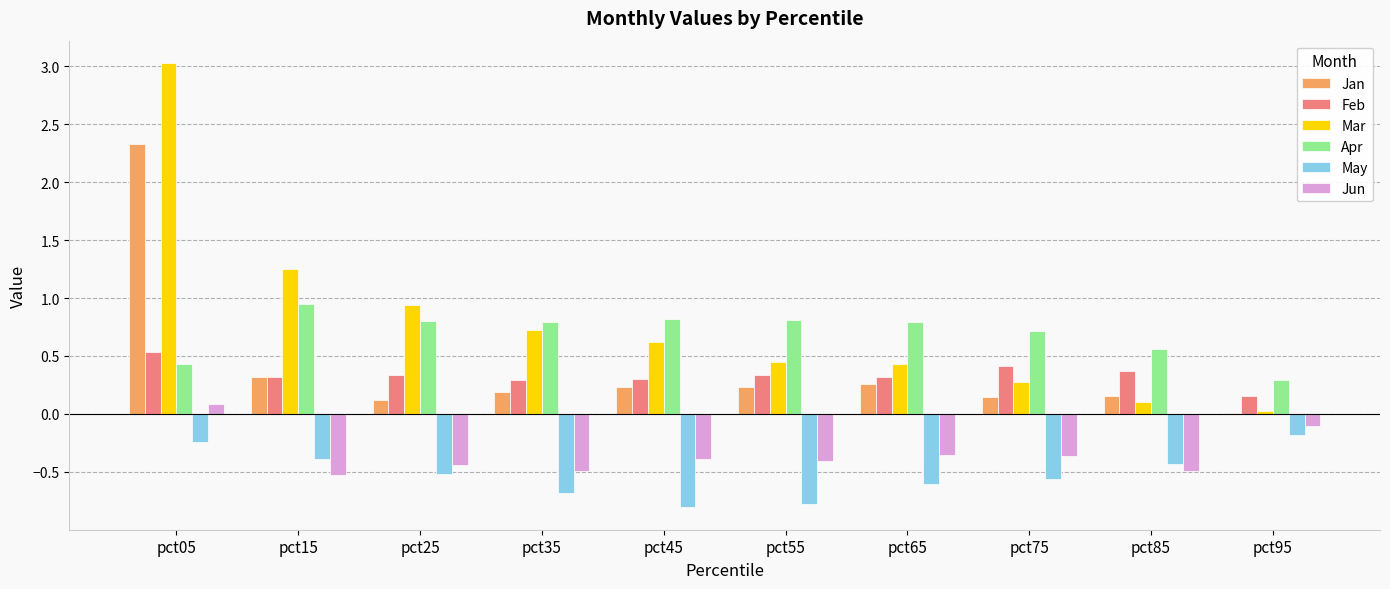

Where is Jan nearest to the value 1?

pct15